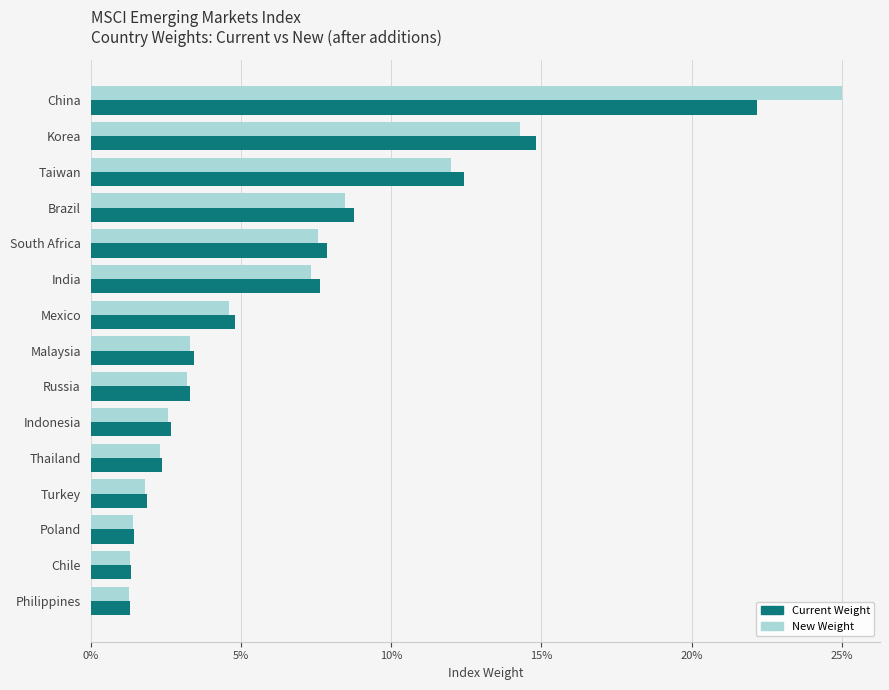

What are all the series names shown in the legend?

Current Weight, New Weight